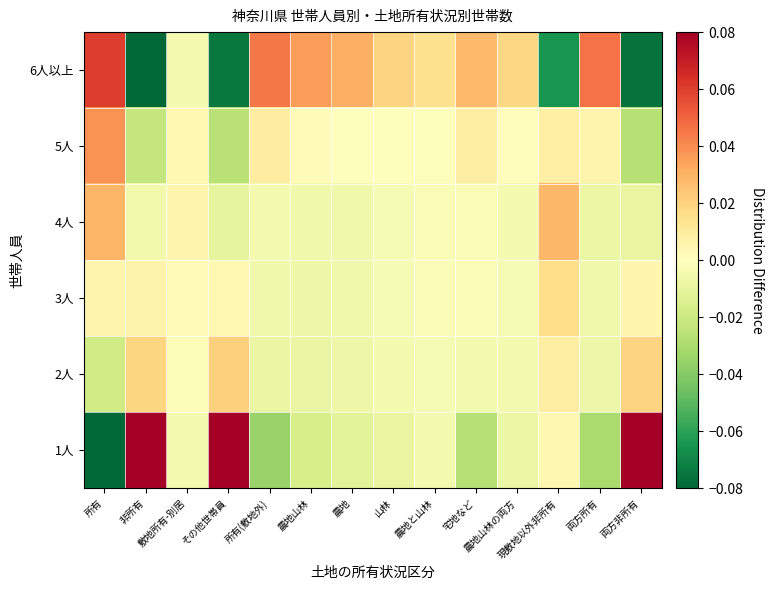

Reading left to right, extract all data points from this chart.

1人: 所有=-0.1	非所有=0.1	敷地所有-別居=-0.0	その他世帯員=0.1	所有(敷地外)=-0.0	農地山林=-0.0	農地=-0.0	山林=-0.0	農地と山林=-0.0	宅地など=-0.0	農地山林の両方=-0.0	現敷地以外非所有=0.0	両方所有=-0.0	両方非所有=0.1
2人: 所有=-0.0	非所有=0.0	敷地所有-別居=-0.0	その他世帯員=0.0	所有(敷地外)=-0.0	農地山林=-0.0	農地=-0.0	山林=-0.0	農地と山林=-0.0	宅地など=-0.0	農地山林の両方=-0.0	現敷地以外非所有=0.0	両方所有=-0.0	両方非所有=0.0
3人: 所有=0.0	非所有=0.0	敷地所有-別居=0.0	その他世帯員=0.0	所有(敷地外)=-0.0	農地山林=-0.0	農地=-0.0	山林=-0.0	農地と山林=-0.0	宅地など=-0.0	農地山林の両方=-0.0	現敷地以外非所有=0.0	両方所有=-0.0	両方非所有=0.0
4人: 所有=0.0	非所有=-0.0	敷地所有-別居=0.0	その他世帯員=-0.0	所有(敷地外)=-0.0	農地山林=-0.0	農地=-0.0	山林=-0.0	農地と山林=-0.0	宅地など=-0.0	農地山林の両方=-0.0	現敷地以外非所有=0.0	両方所有=-0.0	両方非所有=-0.0
5人: 所有=0.0	非所有=-0.0	敷地所有-別居=0.0	その他世帯員=-0.0	所有(敷地外)=0.0	農地山林=0.0	農地=0.0	山林=0.0	農地と山林=-0.0	宅地など=0.0	農地山林の両方=0.0	現敷地以外非所有=0.0	両方所有=0.0	両方非所有=-0.0
6人以上: 所有=0.1	非所有=-0.1	敷地所有-別居=-0.0	その他世帯員=-0.1	所有(敷地外)=0.0	農地山林=0.0	農地=0.0	山林=0.0	農地と山林=0.0	宅地など=0.0	農地山林の両方=0.0	現敷地以外非所有=-0.1	両方所有=0.0	両方非所有=-0.1